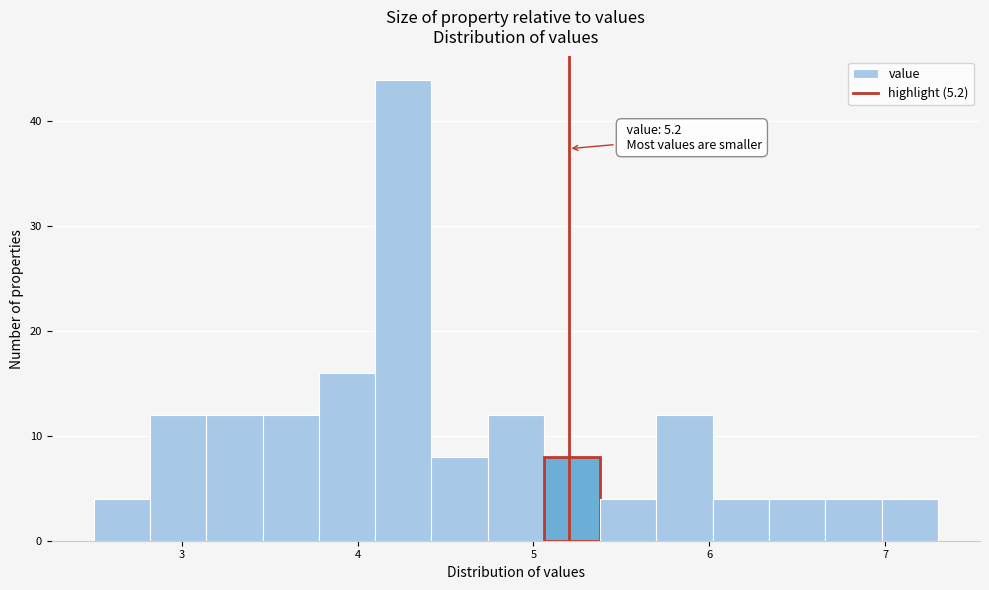

Around what value on the x-axis is the tallest bar? Give the approximate position of its centre, as read against the axis.

4.3